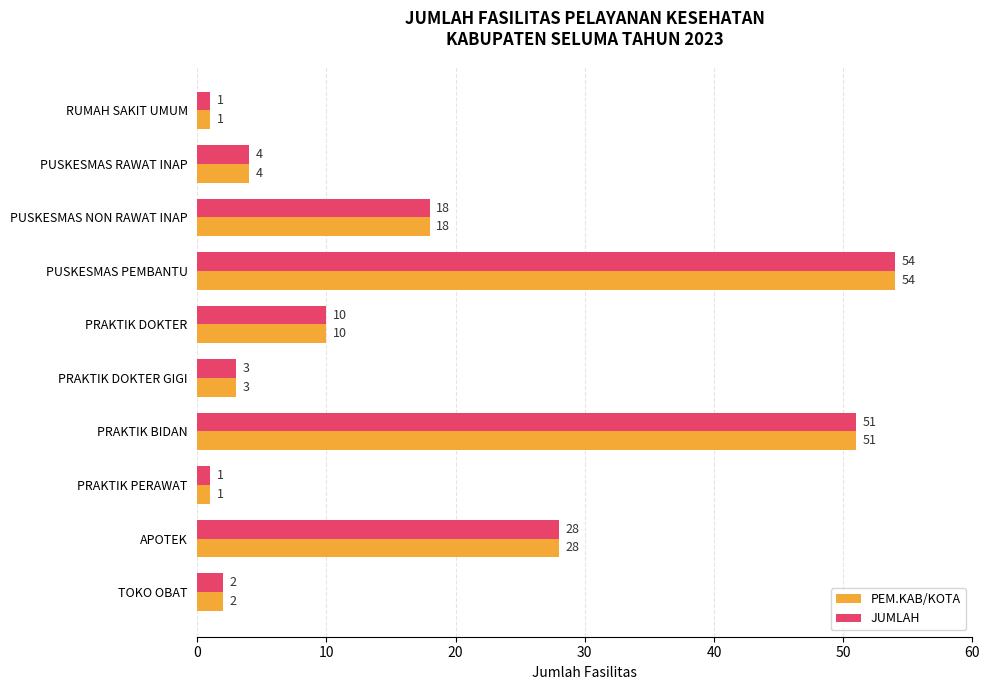

What is the difference between the maximum and second lowest values in the JUMLAH series?

53